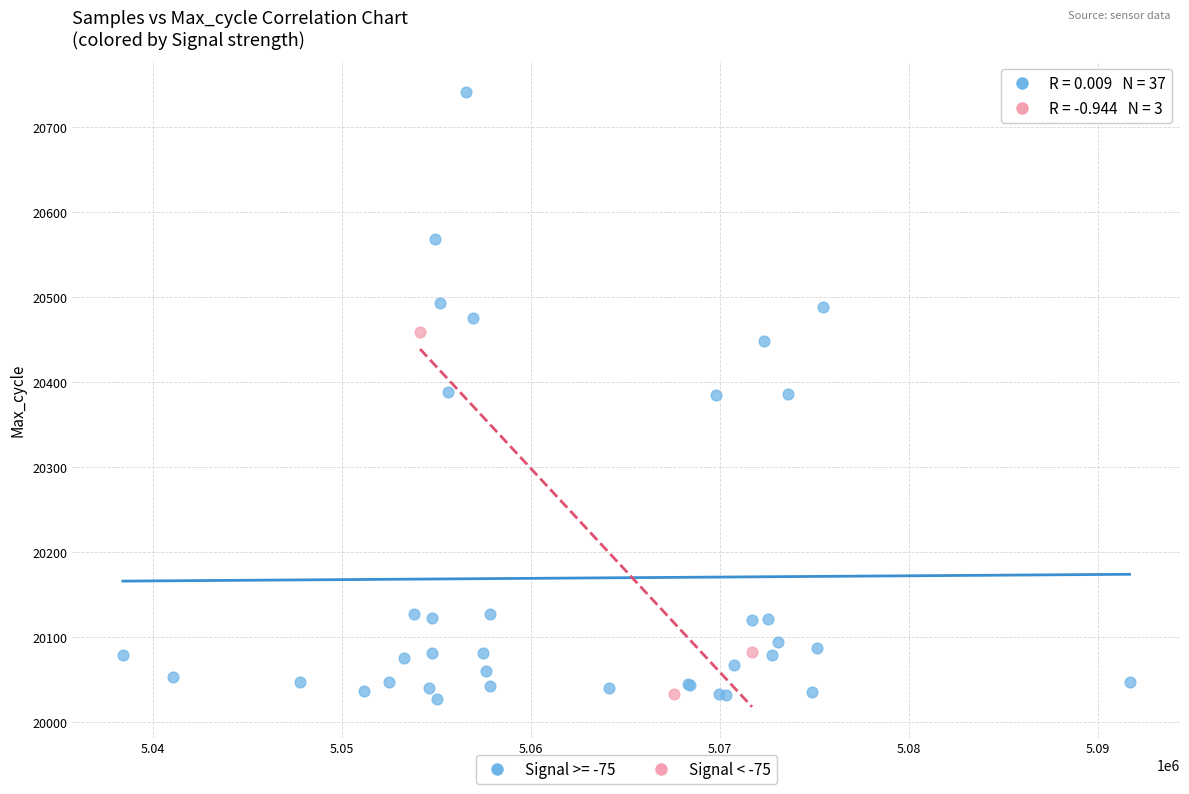

Which series contains the highest Y value?

Signal >= -75